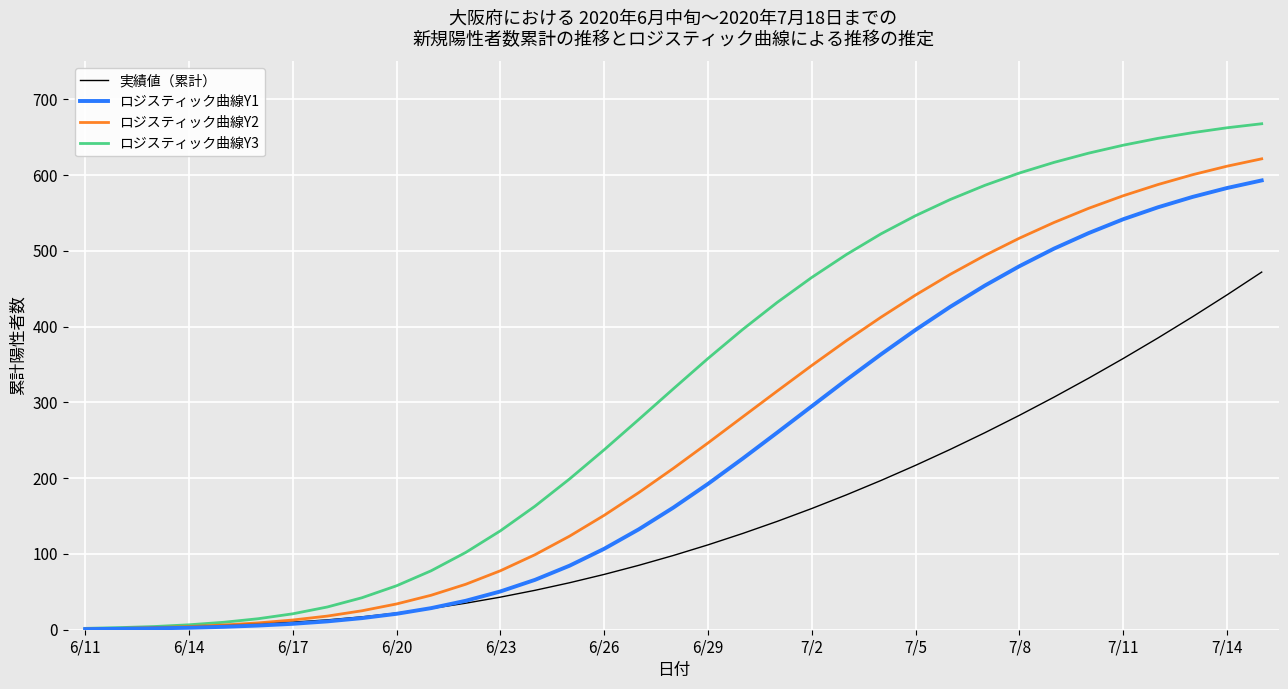

List the series in order of their peak value, lowest first.

実績値（累計）, ロジスティック曲線Y1, ロジスティック曲線Y2, ロジスティック曲線Y3